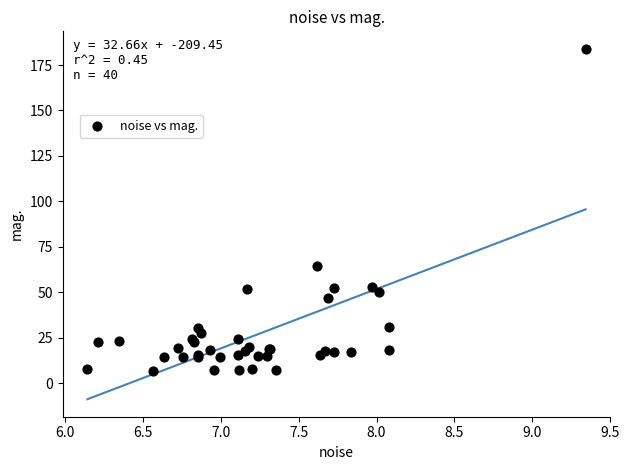

What Y value in the scatter plot is closest to 95?

64.5